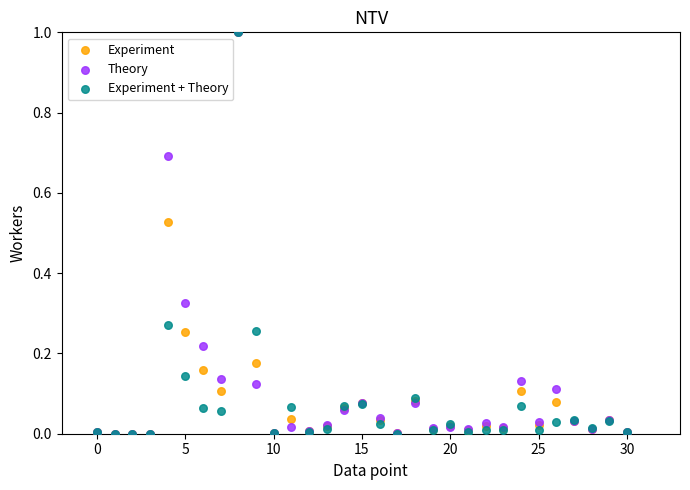

What are all the series names shown in the legend?

Experiment, Theory, Experiment + Theory